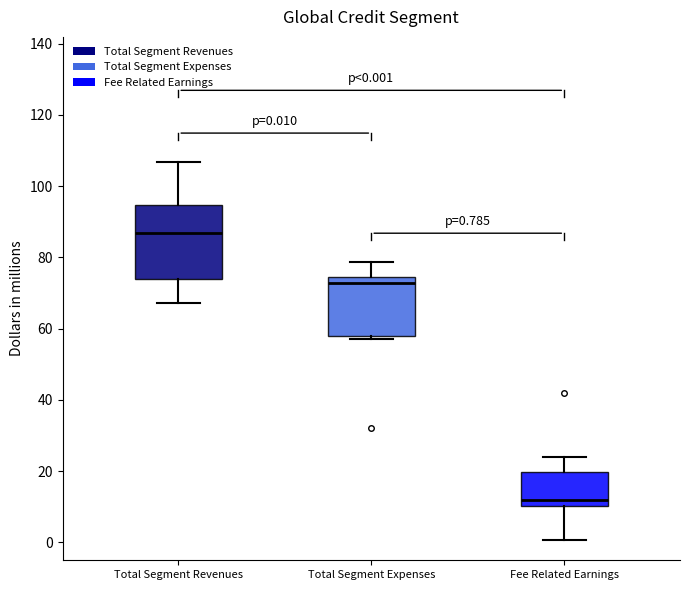

Comparing the boxes themselves (not the whiskers), which one is the tallest?

Total Segment Revenues